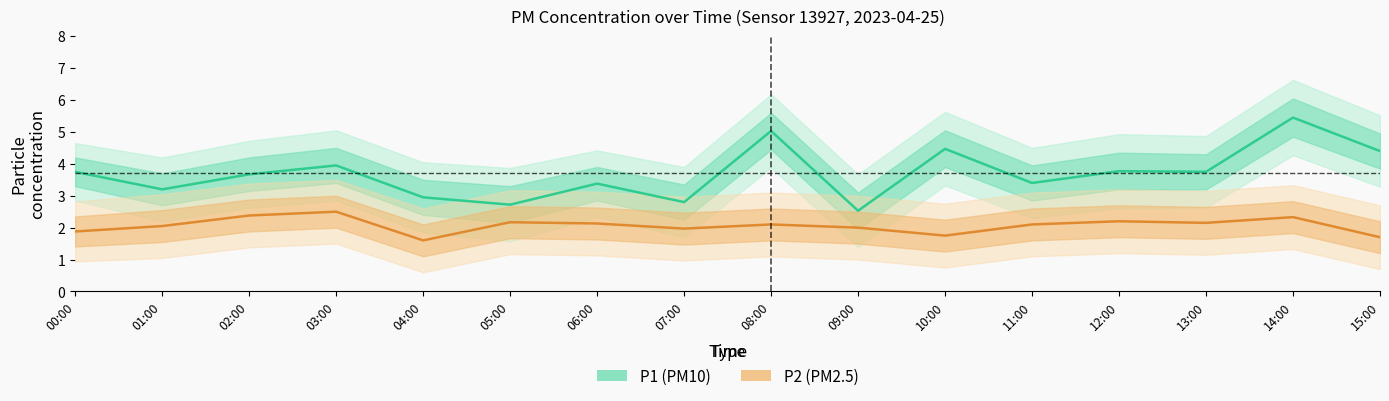

Rank the series at 04:00 from lowest to highest value.

P2 (PM2.5), P1 (PM10)